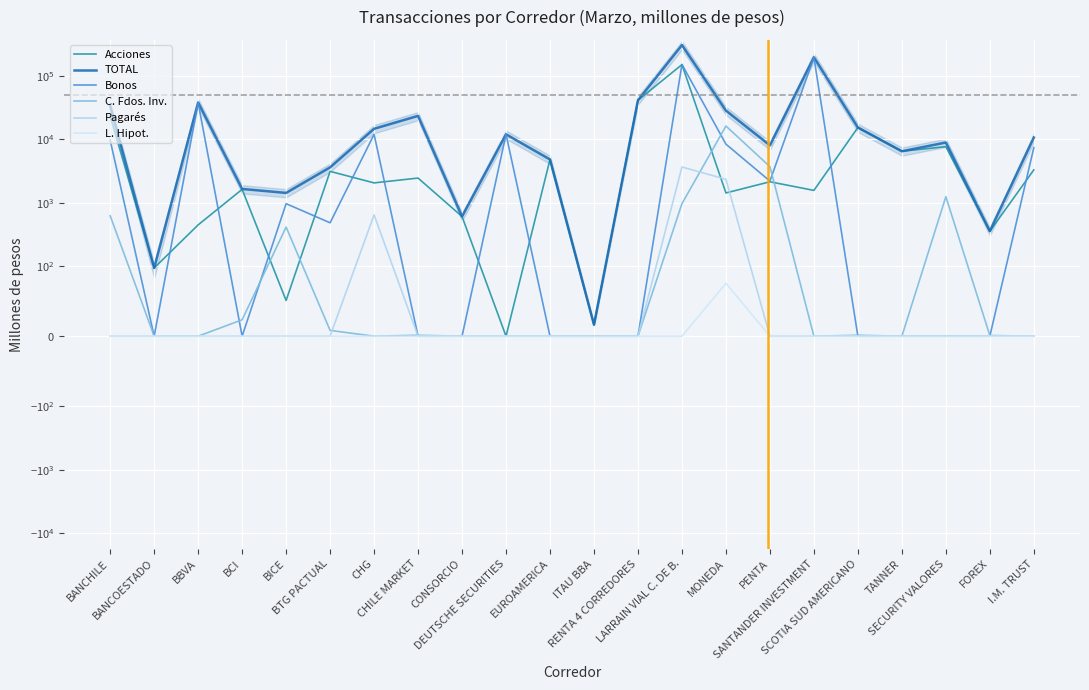

Which series has the widest spread of values?

TOTAL